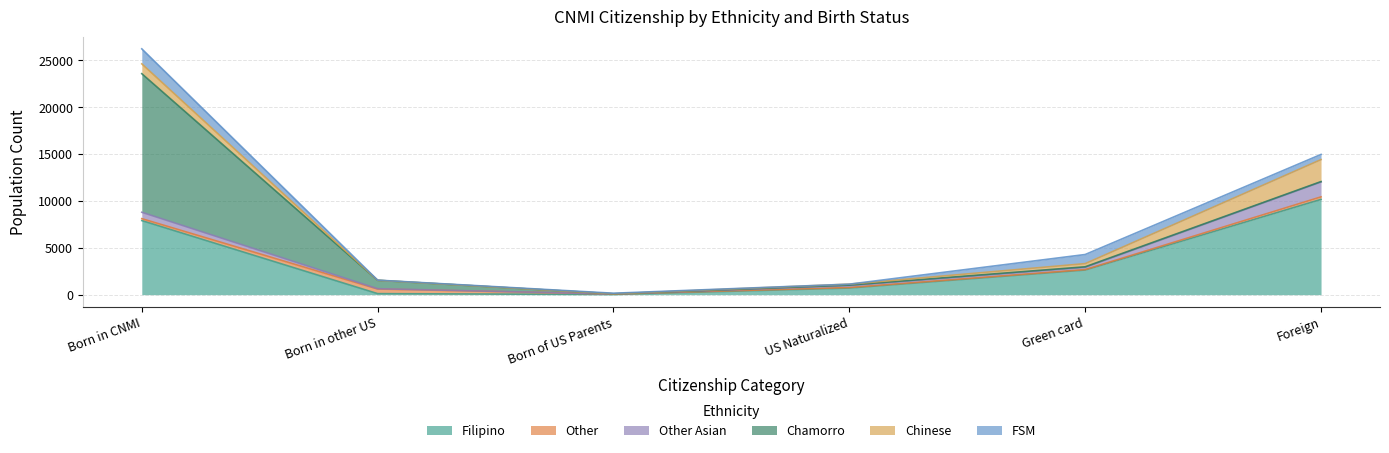

At which label is Chinese closest to 1172?

Born in CNMI